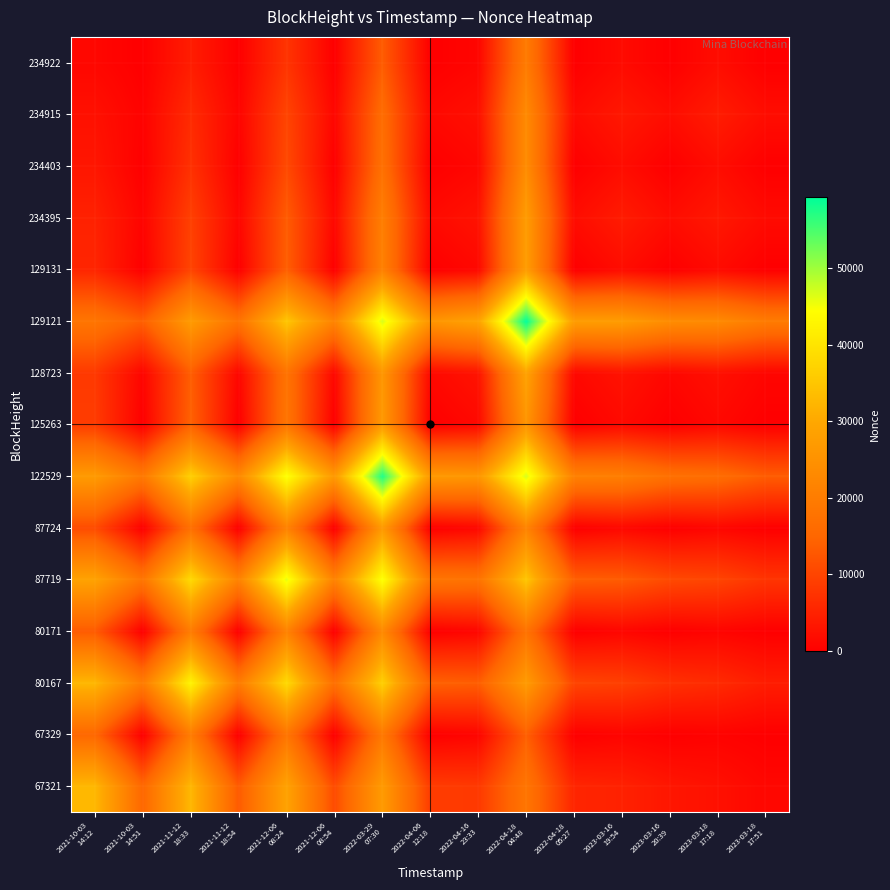

At 2021-10-03 14:51, list the series in order from largest to smallest.

80167, 122529, 87719, 67321, 129121, 128723, 234395, 234915, 125263, 129131, 87724, 234403, 80171, 234922, 67329